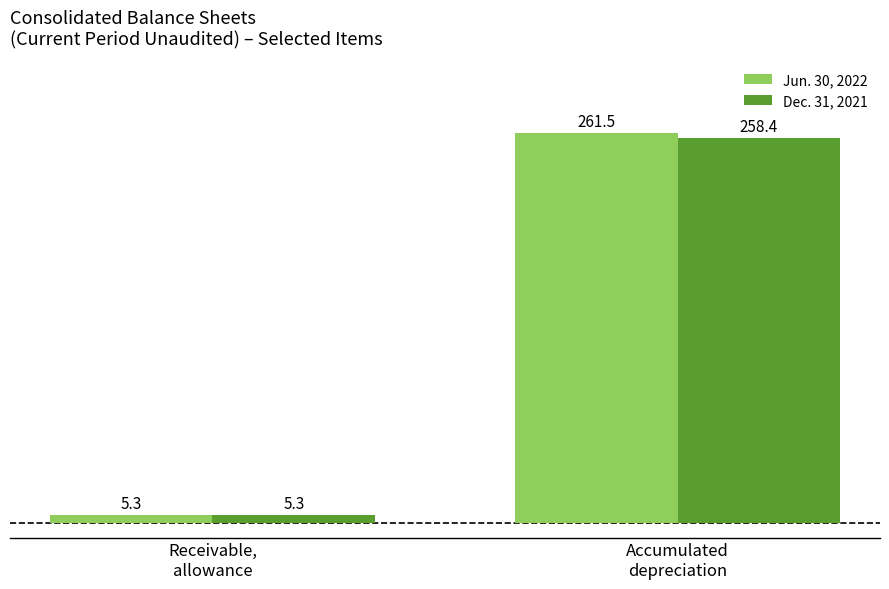

What is the label of the 1st bar from the left?

Receivable,
allowance